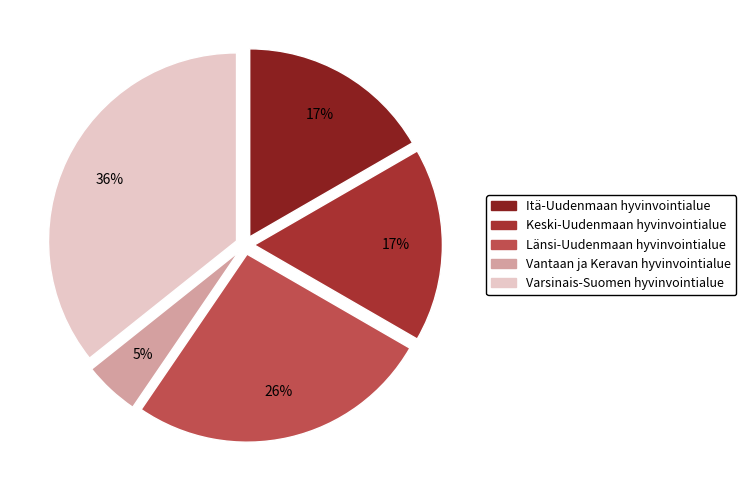

How many slices are in this pie chart?

5